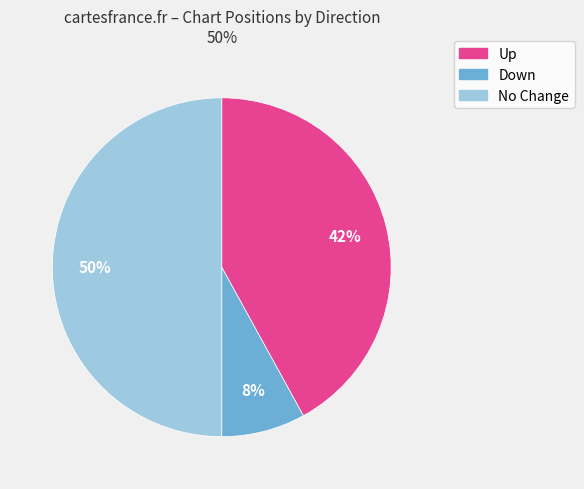

To the nearest percent, what is the difference between the largest and smallest slice percentages?

42%